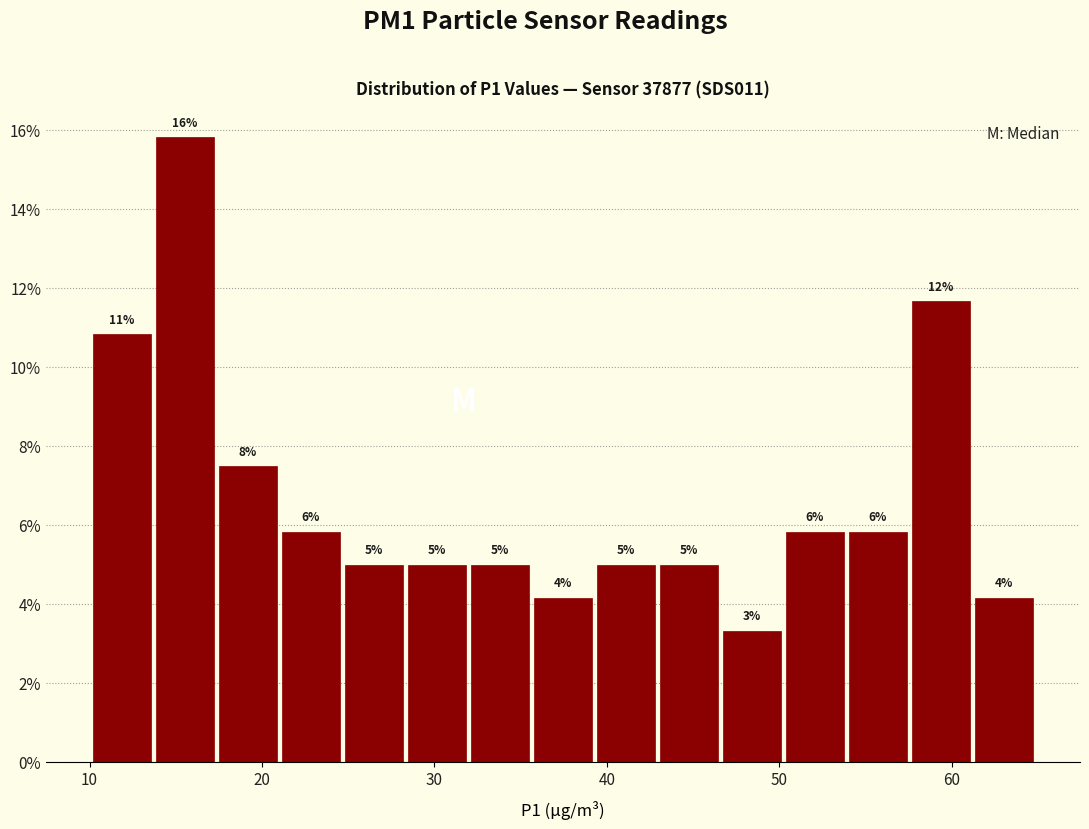

Read against the x-axis, roughly where is the centre of the tallest bar?

16